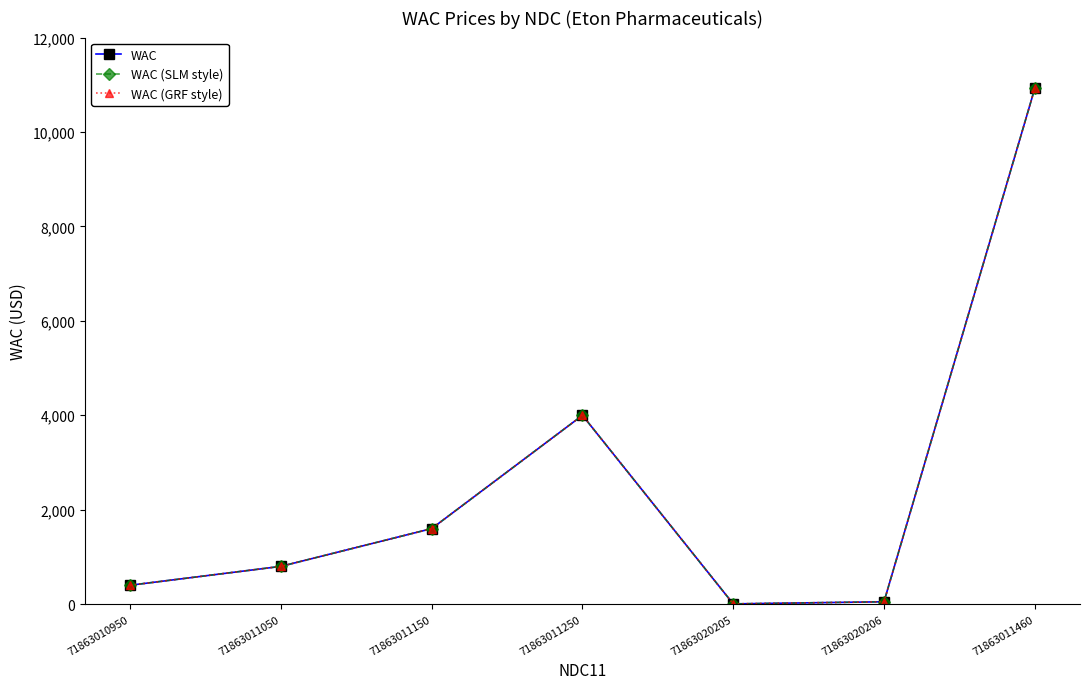

What is the difference between the WAC (GRF style) values at 71863020206 and 71863020205?

45.0